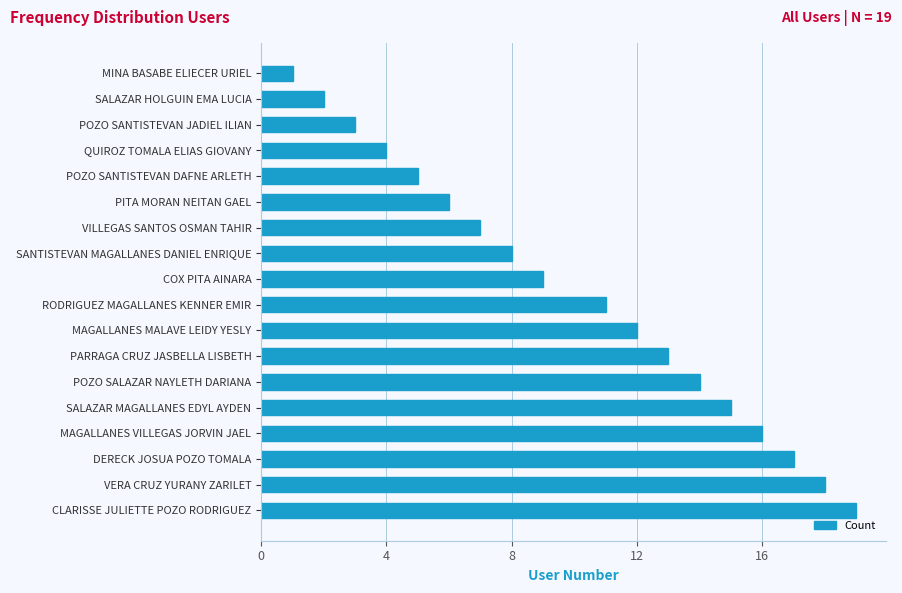

What is the sum of all values?

180